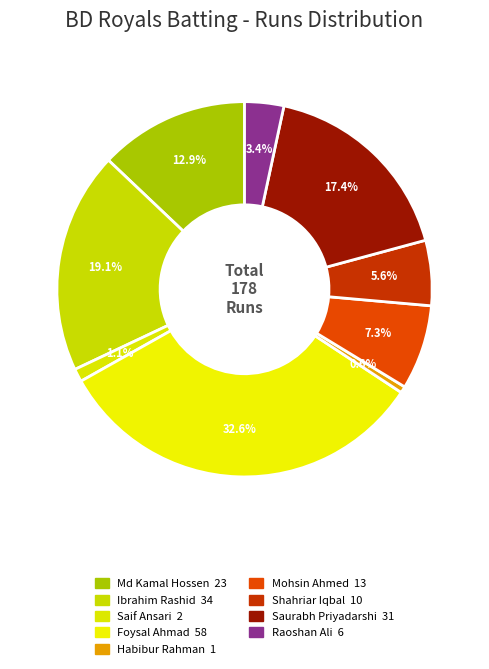

To the nearest percent, what is the difference between the Habibur Rahman and Shahriar Iqbal slice percentages?

5%